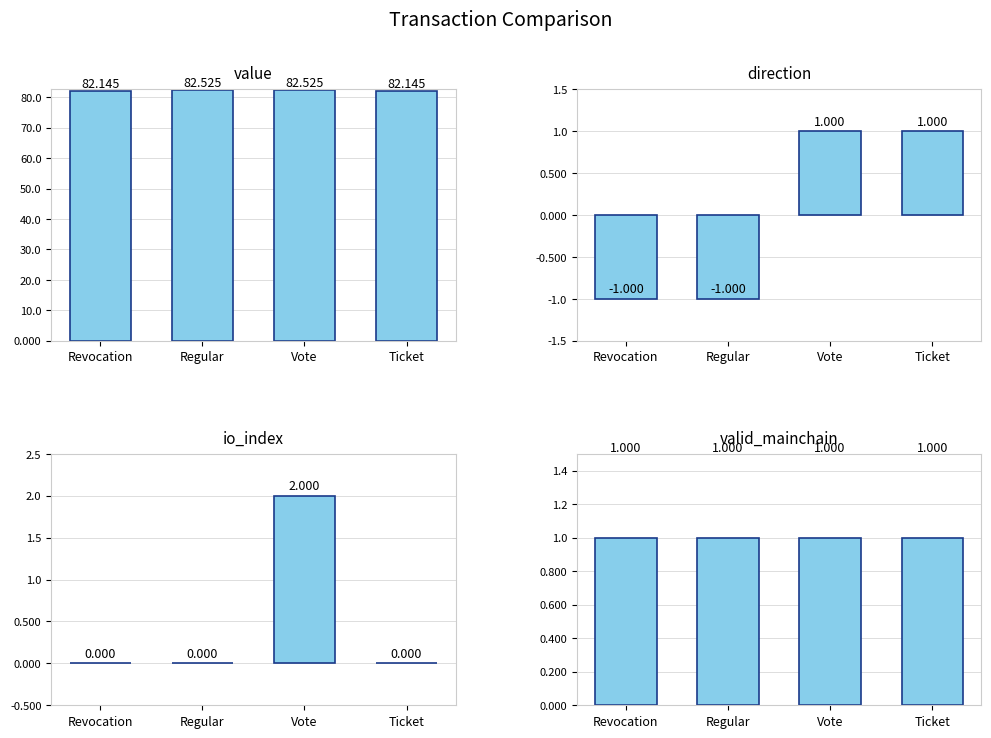

At which category is the sum across all series the highest?

Vote